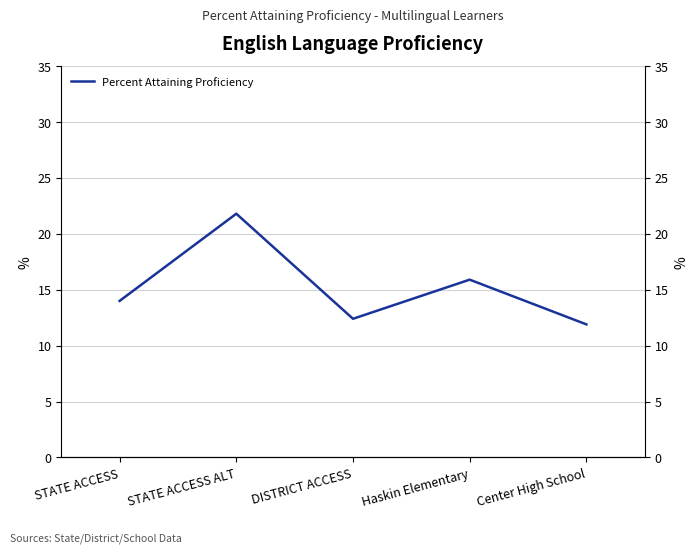

What is the average value?

15.2